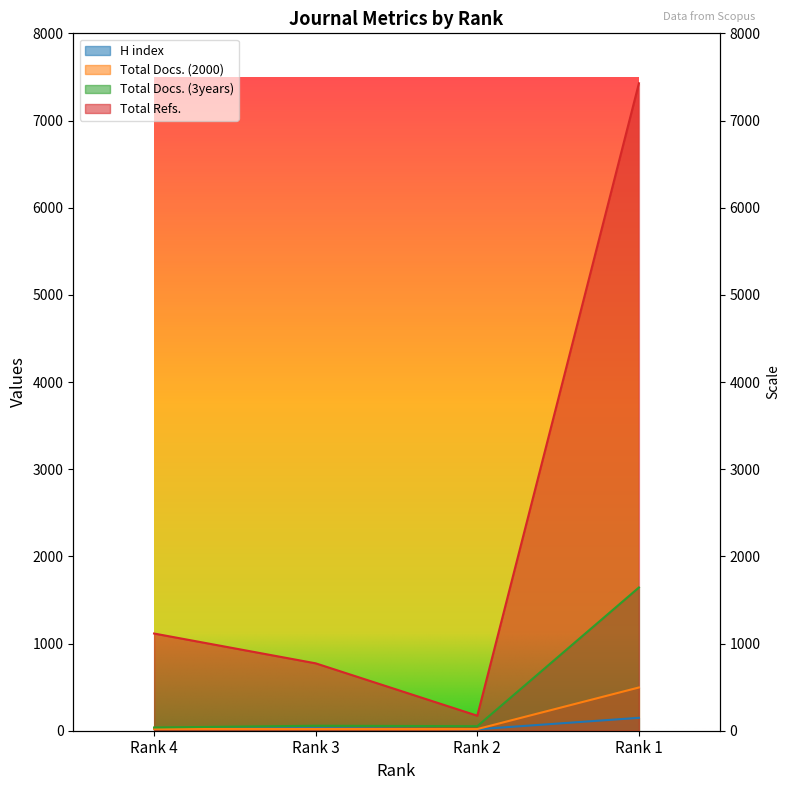

How many lines are shown in the chart?

4